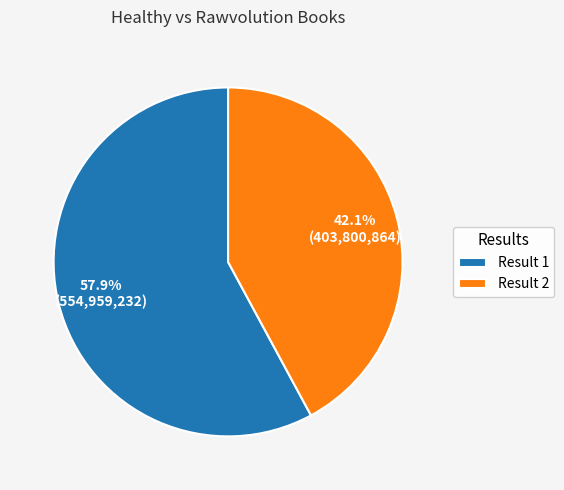

Approximately how many times larger is the value at Result 1 compared to Result 2?

1.4